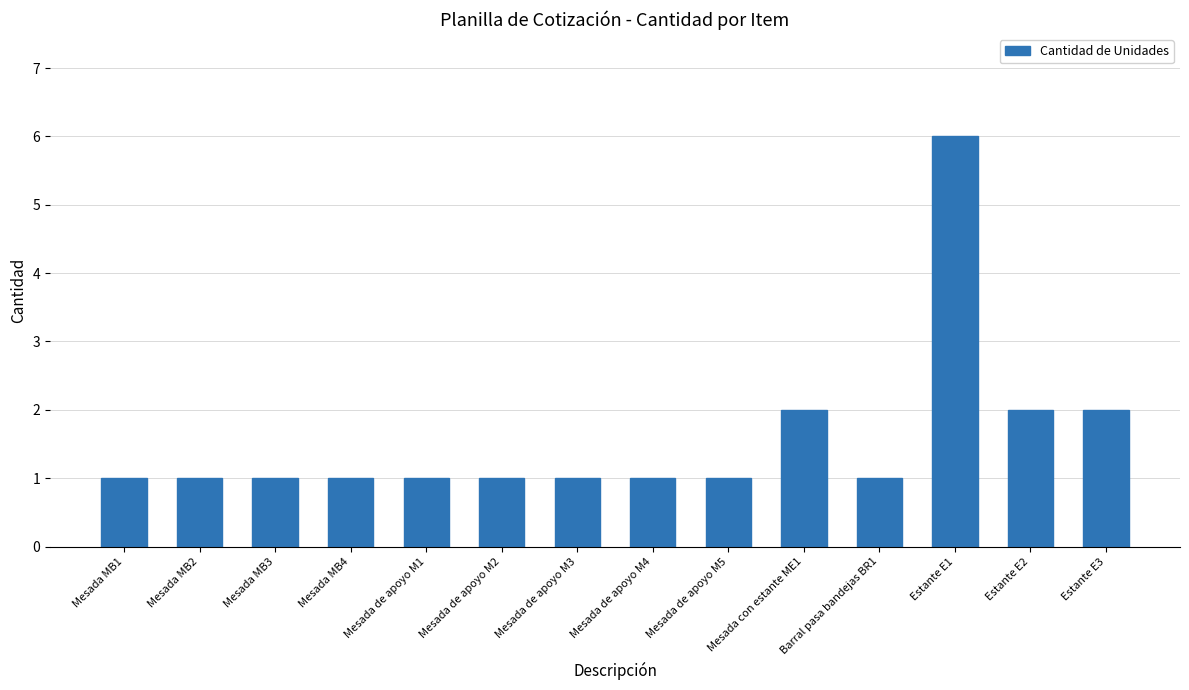

Which label corresponds to the largest value in the chart?

Estante E1